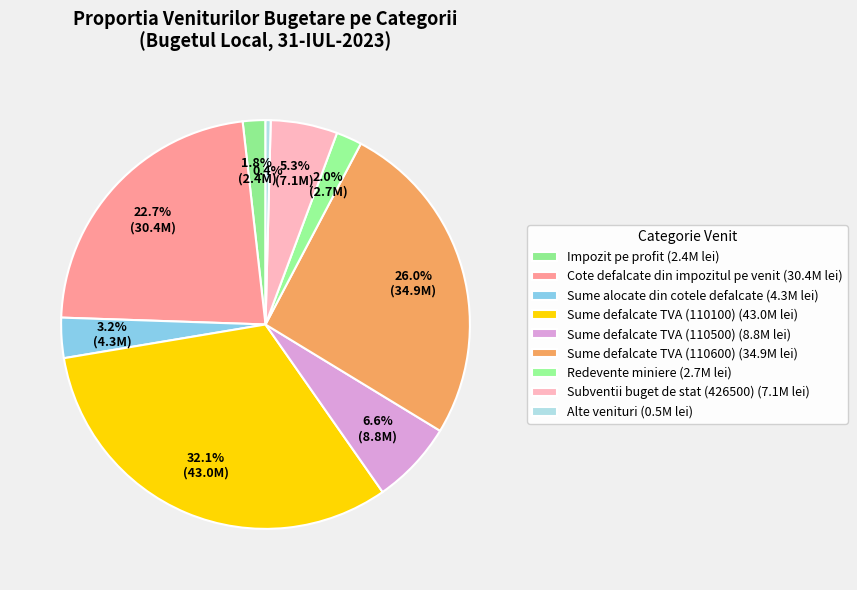

Combined, what portion of the pie is Sume defalcate TVA (110500) and Redevente miniere?

8.6%